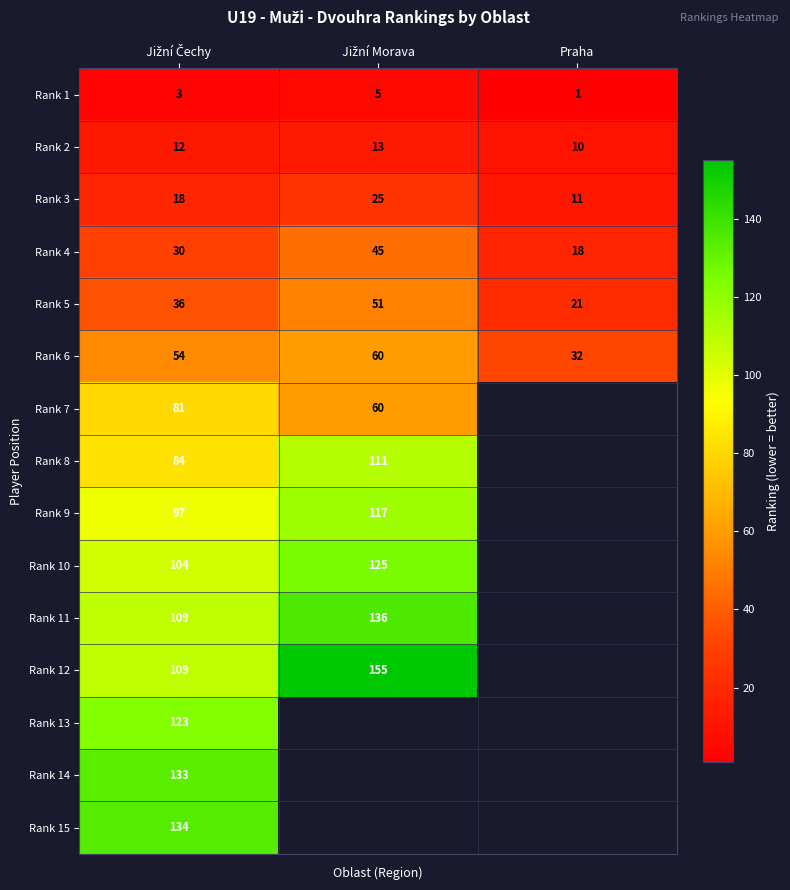

Which has a higher value, Praha or Jižní Čechy?

Jižní Čechy